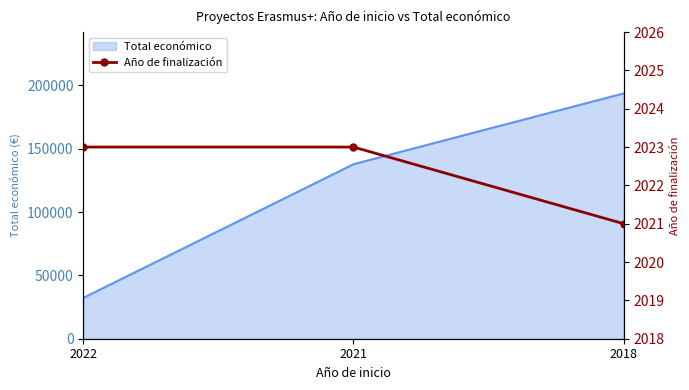

Reading left to right, extract all data points from this chart.

2023	2023	2021